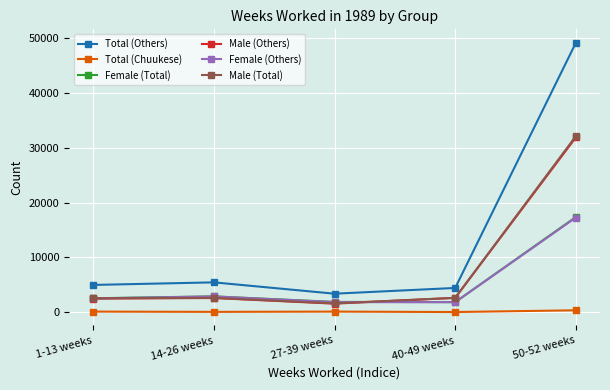

Which category has the highest value in the Female (Others) series?

50-52 weeks